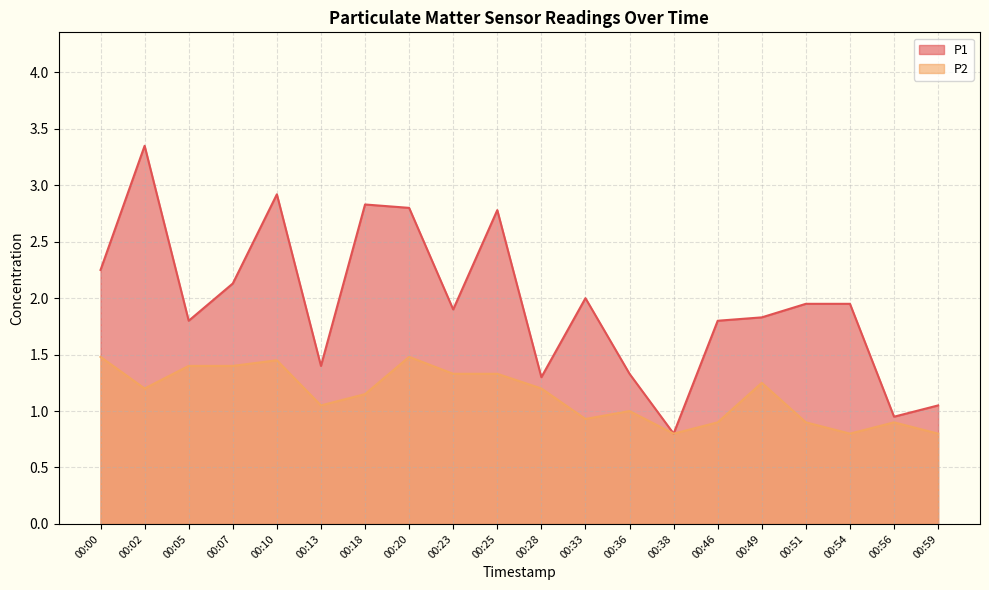

Reading right to left, list all the values displayed in this chart.

P1: 00:59=1.1	00:56=0.9	00:54=1.9	00:51=1.9	00:49=1.8	00:46=1.8	00:38=0.8	00:36=1.3	00:33=2.0	00:28=1.3	00:25=2.8	00:23=1.9	00:20=2.8	00:18=2.8	00:13=1.4	00:10=2.9	00:07=2.1	00:05=1.8	00:02=3.4	00:00=2.2
P2: 00:59=0.8	00:56=0.9	00:54=0.8	00:51=0.9	00:49=1.2	00:46=0.9	00:38=0.8	00:36=1.0	00:33=0.9	00:28=1.2	00:25=1.3	00:23=1.3	00:20=1.5	00:18=1.1	00:13=1.1	00:10=1.4	00:07=1.4	00:05=1.4	00:02=1.2	00:00=1.5